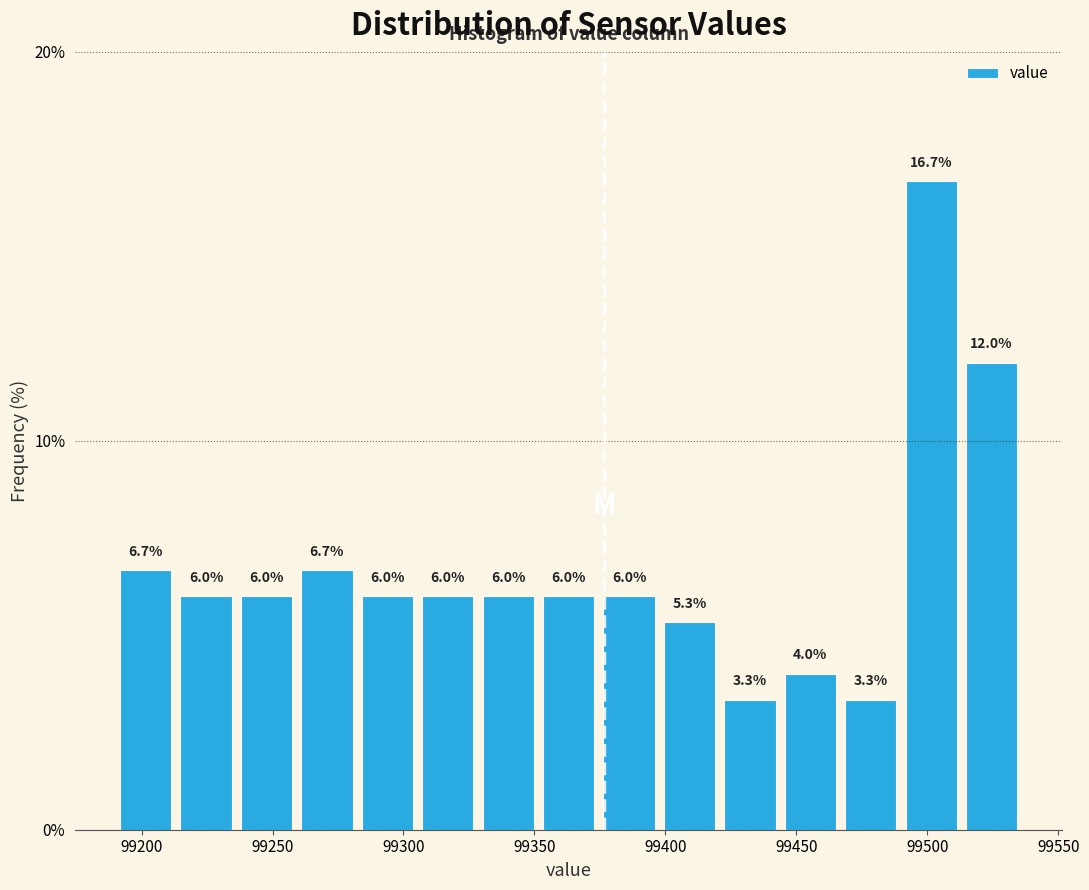

Reading left to right, list every bar in this chart as the range it spans on the x-axis followed by its height. The bar edges are not printed on the chart, so give them approximately, as read against the axis.

99190 to 99215: 6.7
99215 to 99235: 6.0
99235 to 99260: 6.0
99260 to 99280: 6.7
99280 to 99305: 6.0
99305 to 99330: 6.0
99330 to 99350: 6.0
99350 to 99375: 6.0
99375 to 99400: 6.0
99400 to 99420: 5.3
99420 to 99445: 3.3
99445 to 99465: 4.0
99465 to 99490: 3.3
99490 to 99515: 16.7
99515 to 99535: 12.0